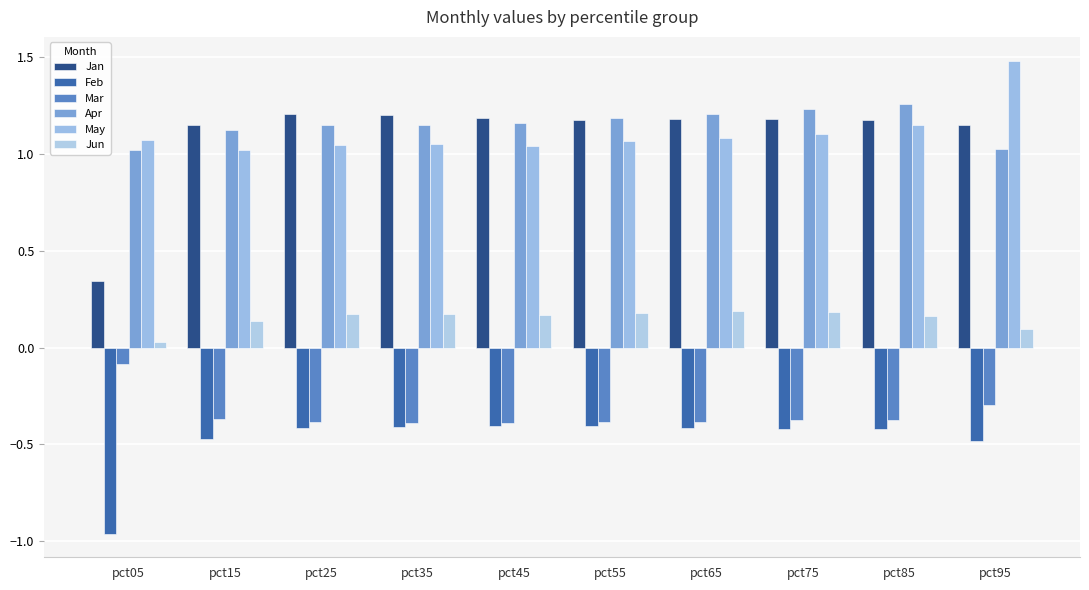

What is the difference between the Jun values at pct05 and pct75?

0.2